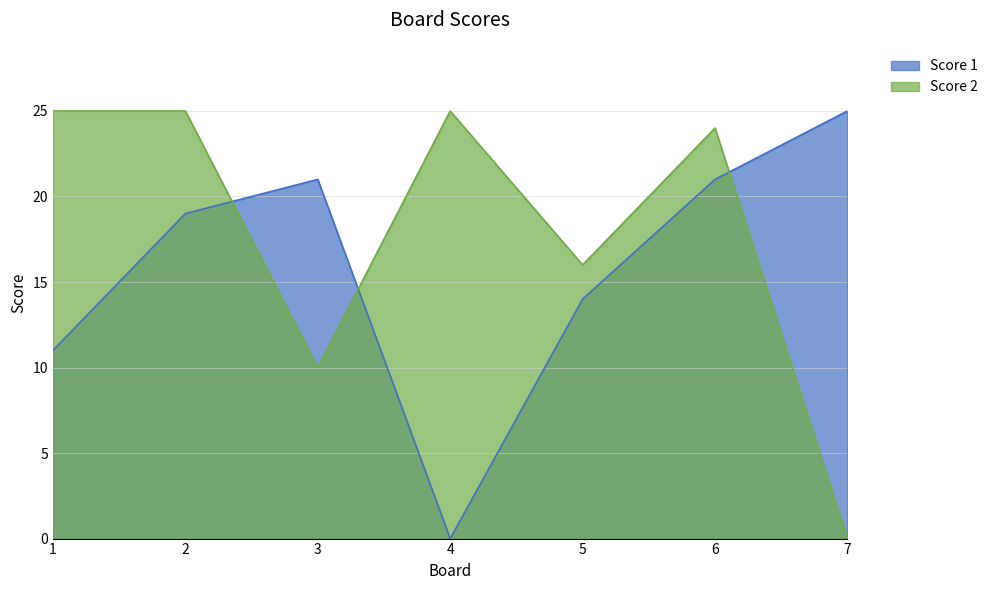

True or false: Score 1 has a value of 0 at 4.

True